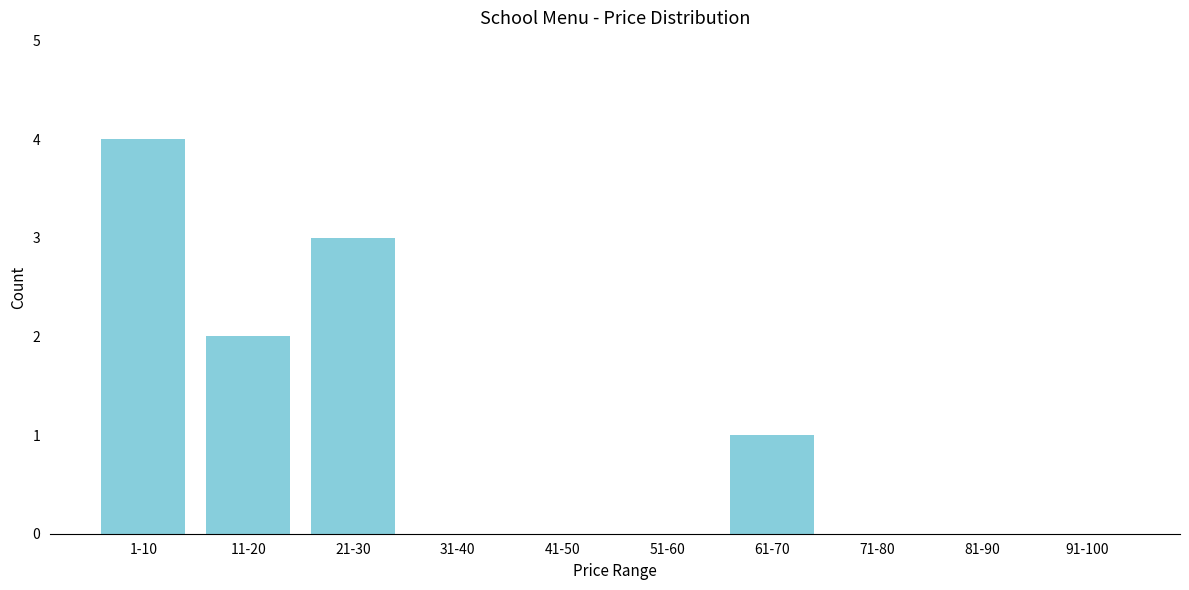

Reading left to right, transcribe all the data shown in this chart.

1-10=4	11-20=2	21-30=3	31-40=0	41-50=0	51-60=0	61-70=1	71-80=0	81-90=0	91-100=0